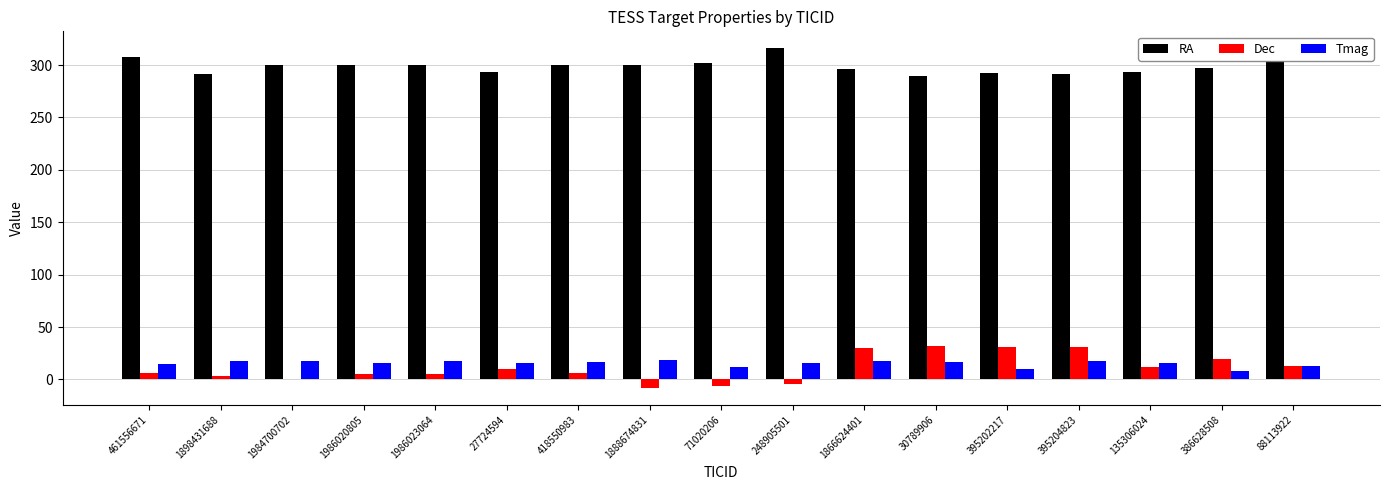

Which series has the largest total across all categories?

RA